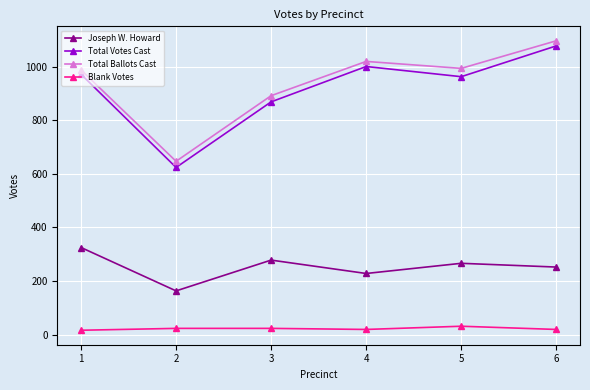

At which category does the chart reach its peak across all series?

6